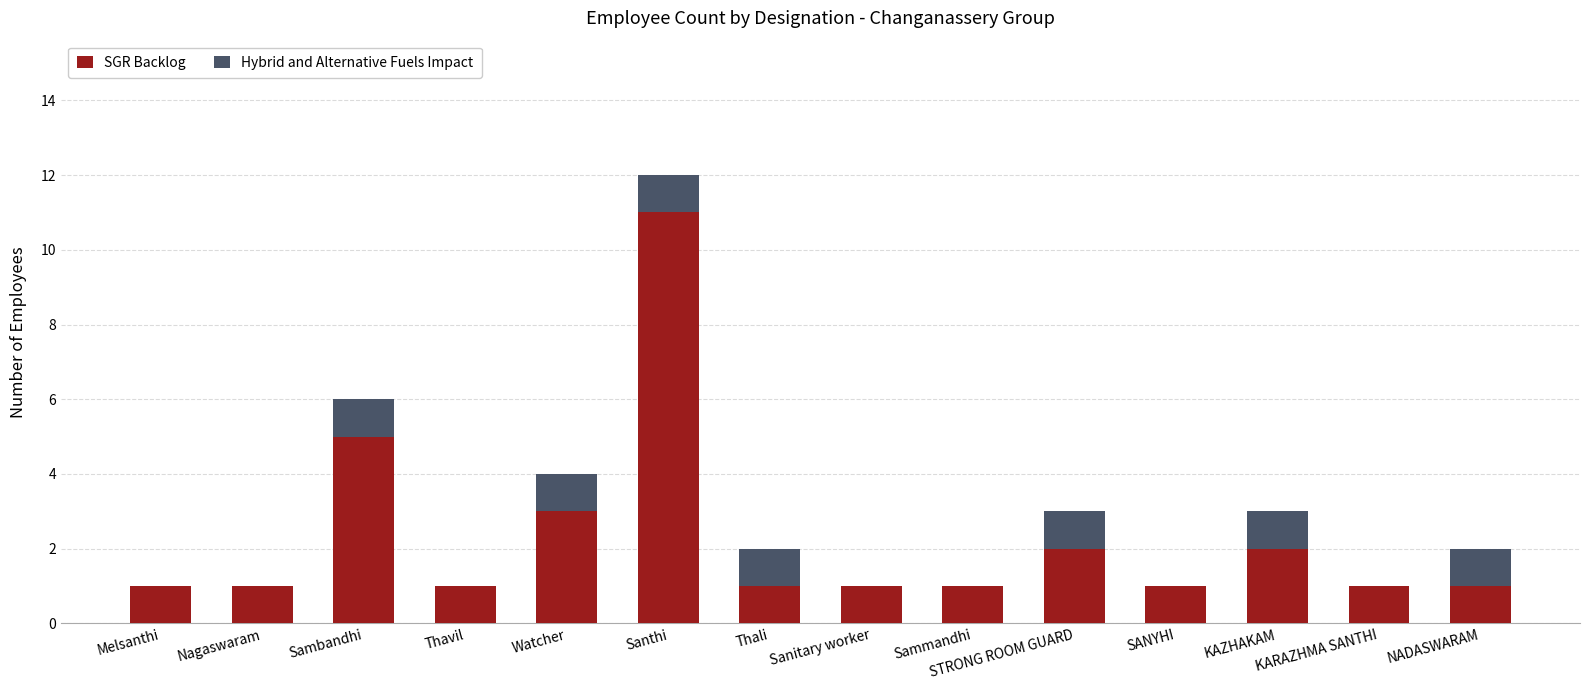

What is the sum of the SGR Backlog values at Santhi and Thavil?

12